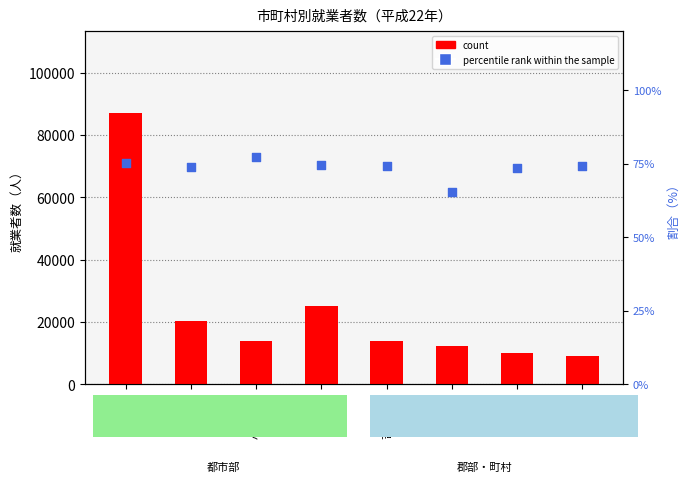

Which series has the largest Y range (max minus min)?

count